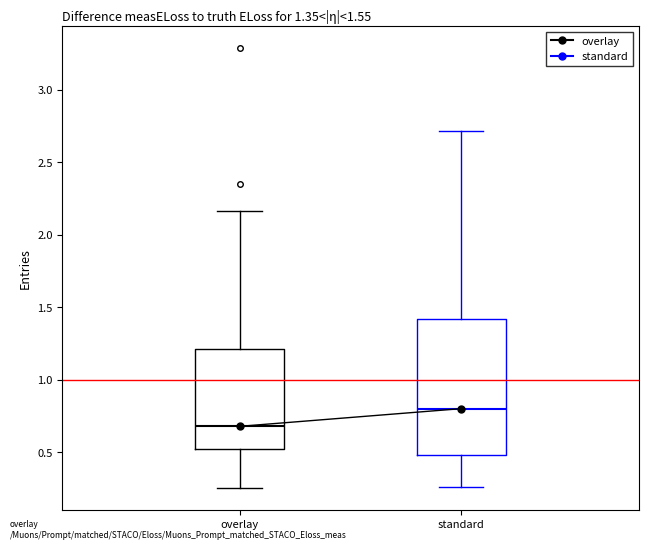

Which box's median line is the highest?

standard